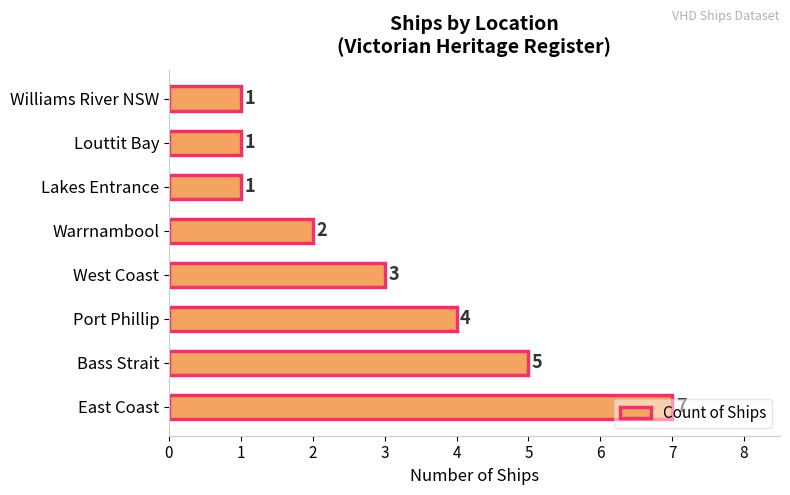

Is it true that the value at Port Phillip is 4?

True